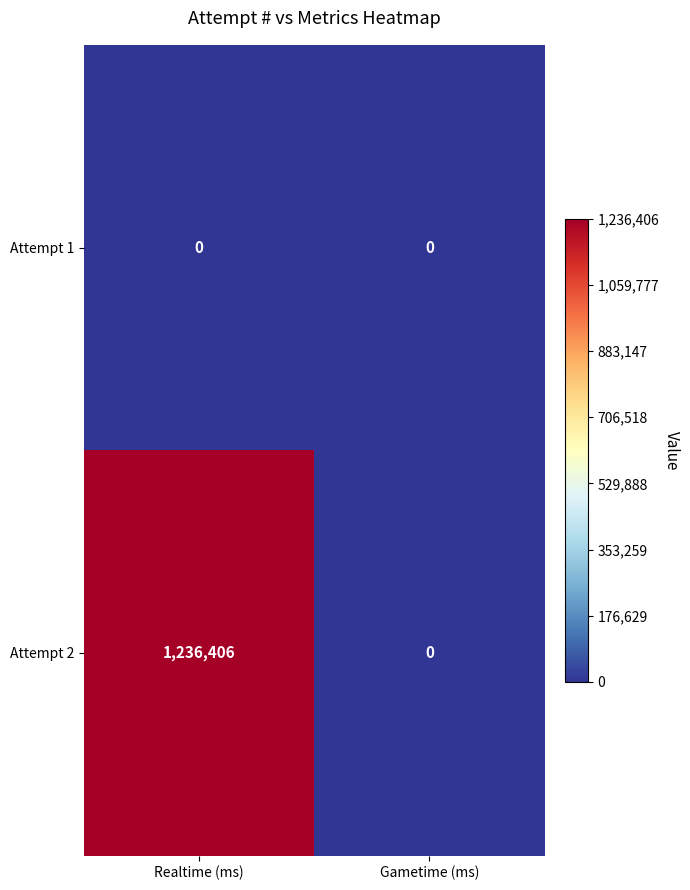

Is it true that Attempt 2 equals 0 at Gametime (ms)?

True